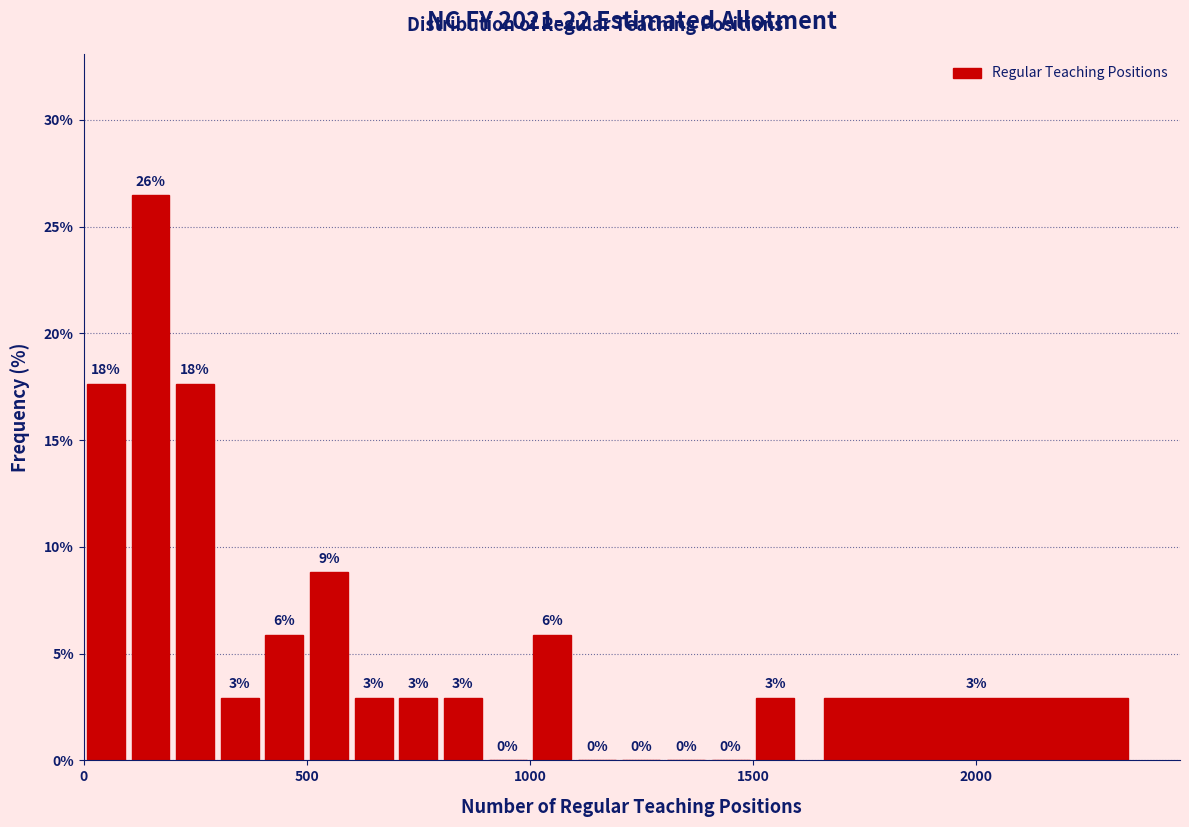

Around what value on the x-axis is the tallest bar? Give the approximate position of its centre, as read against the axis.

150